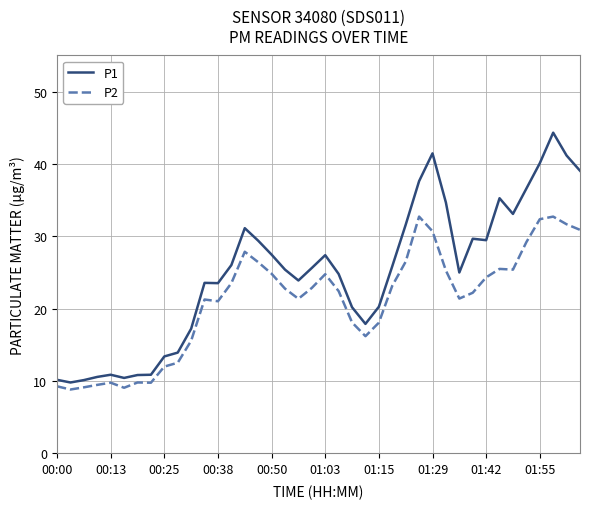

Which series has the widest spread of values?

P1